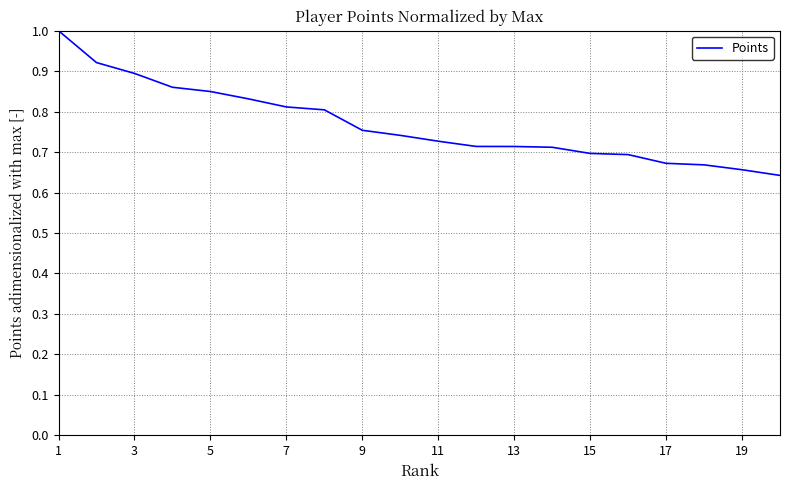

What is the maximum value shown in the chart?

1.0